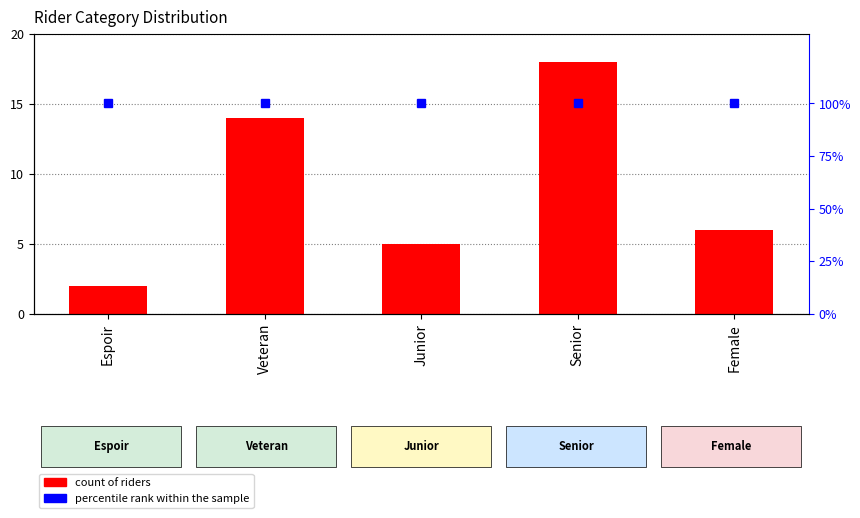

Reading left to right, extract all data points from this chart.

count of riders: 2	14	5	18	6
percentile rank within the sample: 100	100	100	100	100